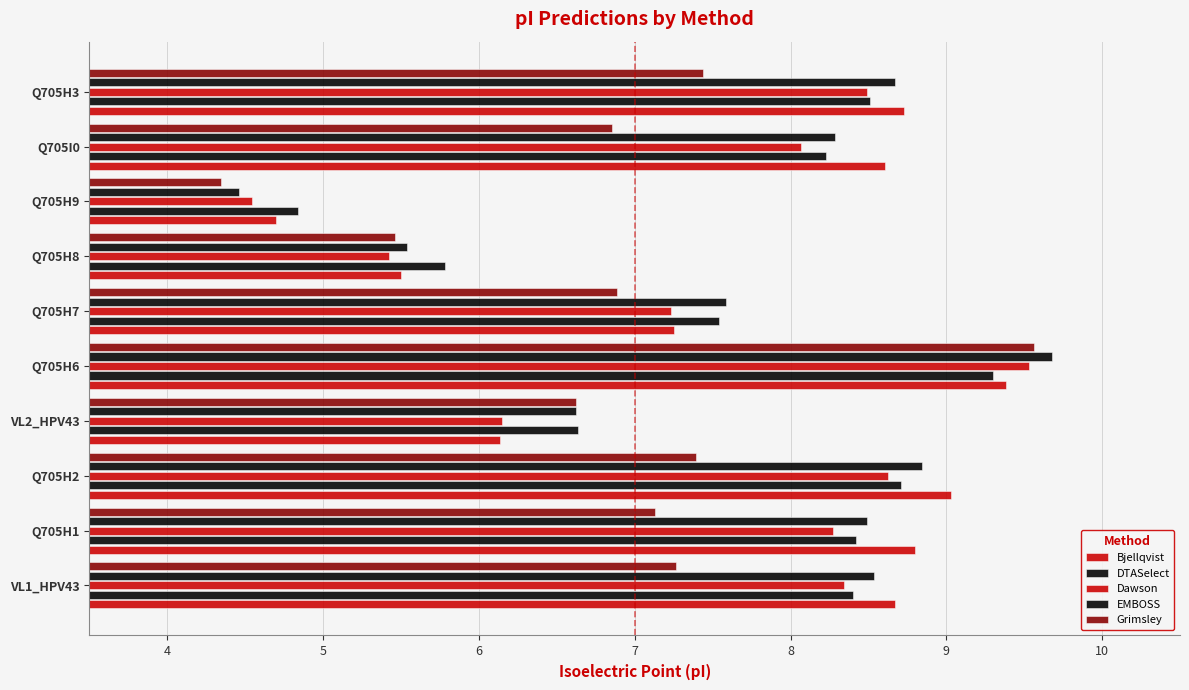

Count the number of categories in the chart.

10